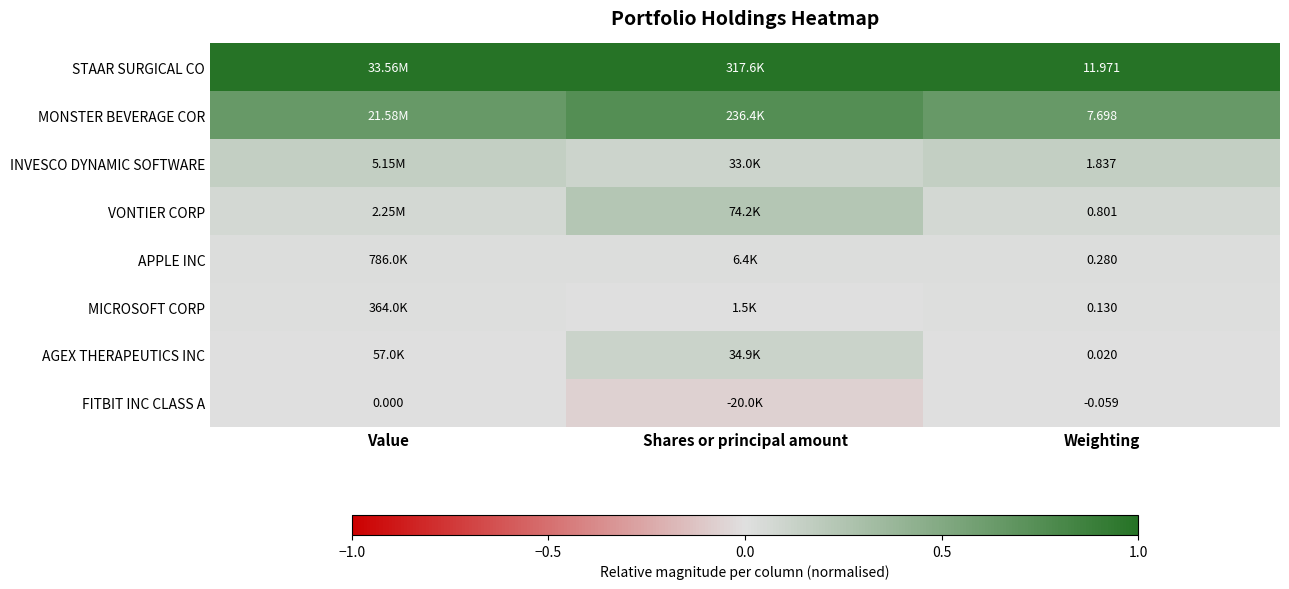

What is the difference between the highest and lowest values at Value?

1.0